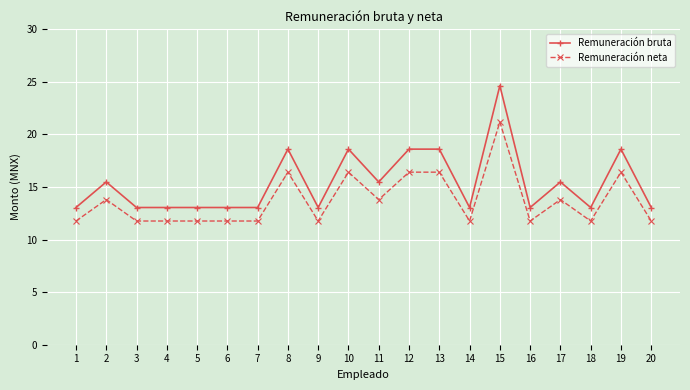

List the series in order of their peak value, lowest first.

Remuneración neta, Remuneración bruta